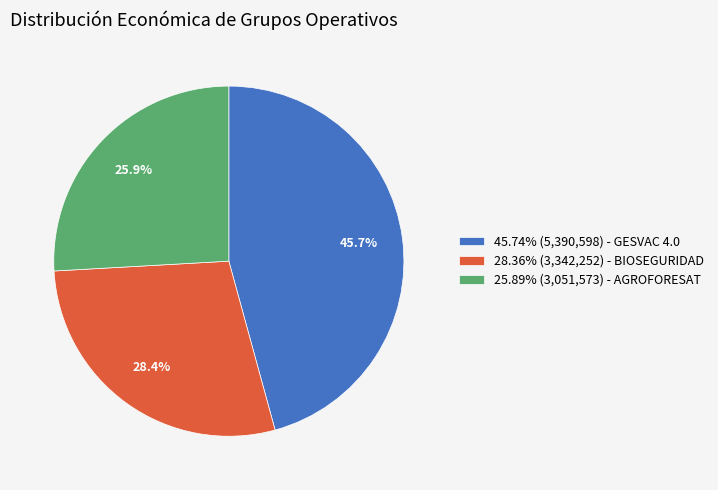

Combined, do 45.74% (5,390,598) - GESVAC 4.0 and 28.36% (3,342,252) - BIOSEGURIDAD account for over 50%?

Yes